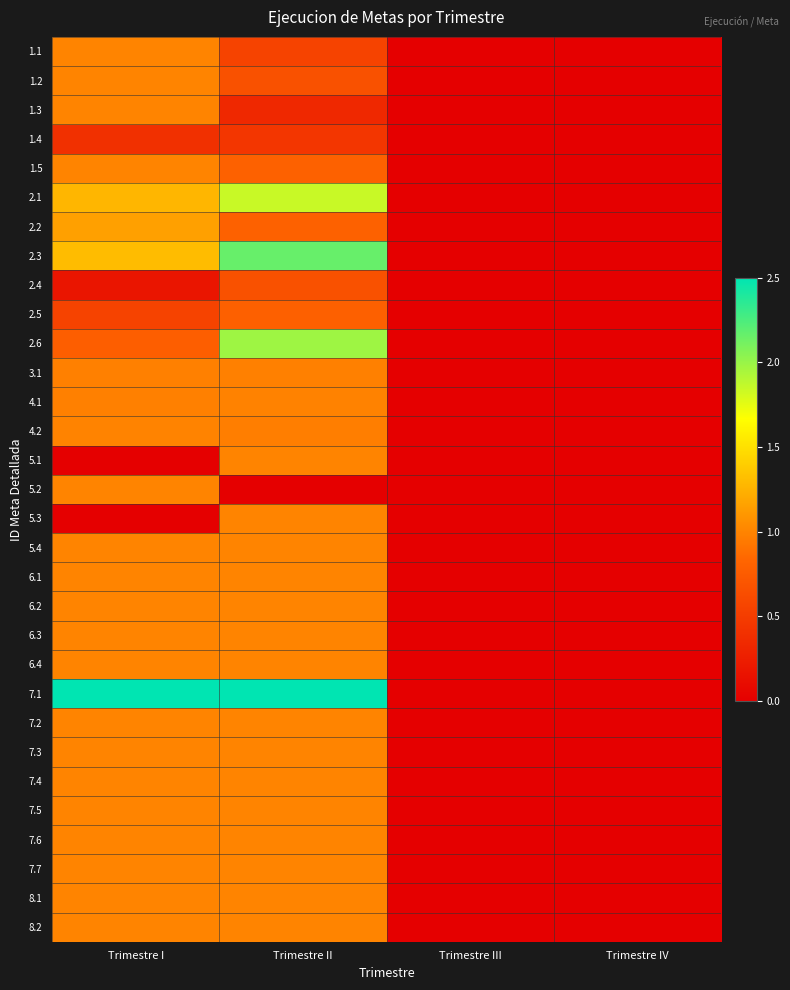

At how many categories does at least one series exceed 0?

2